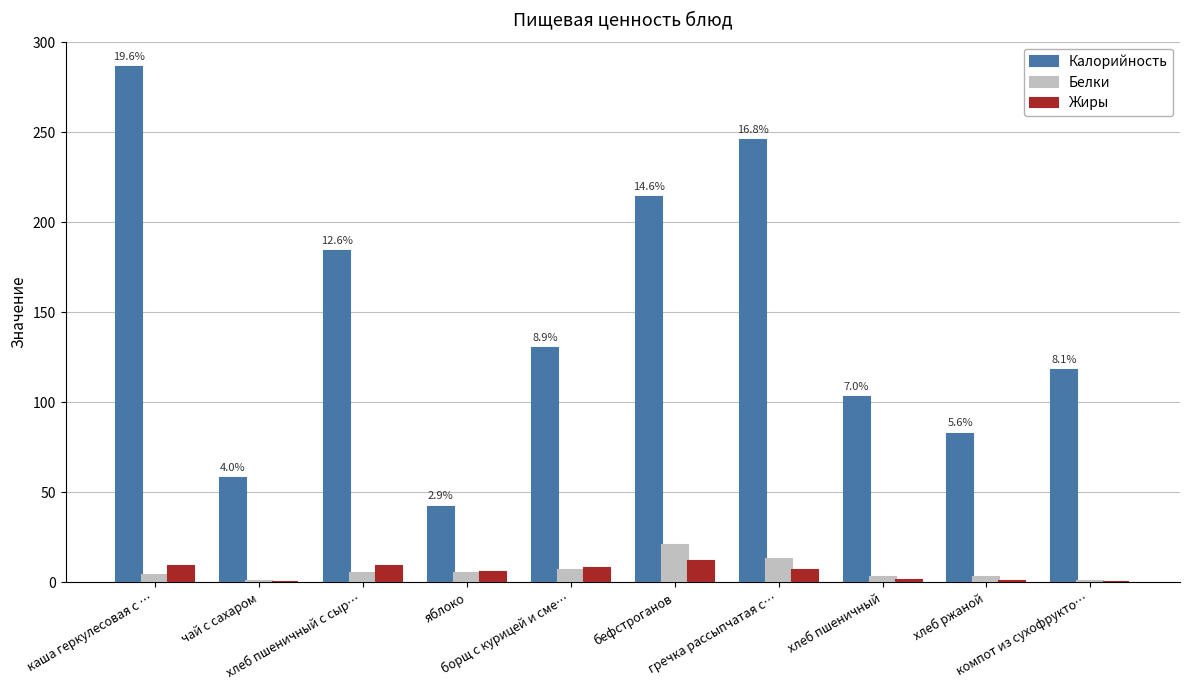

Are the bars horizontal?

No